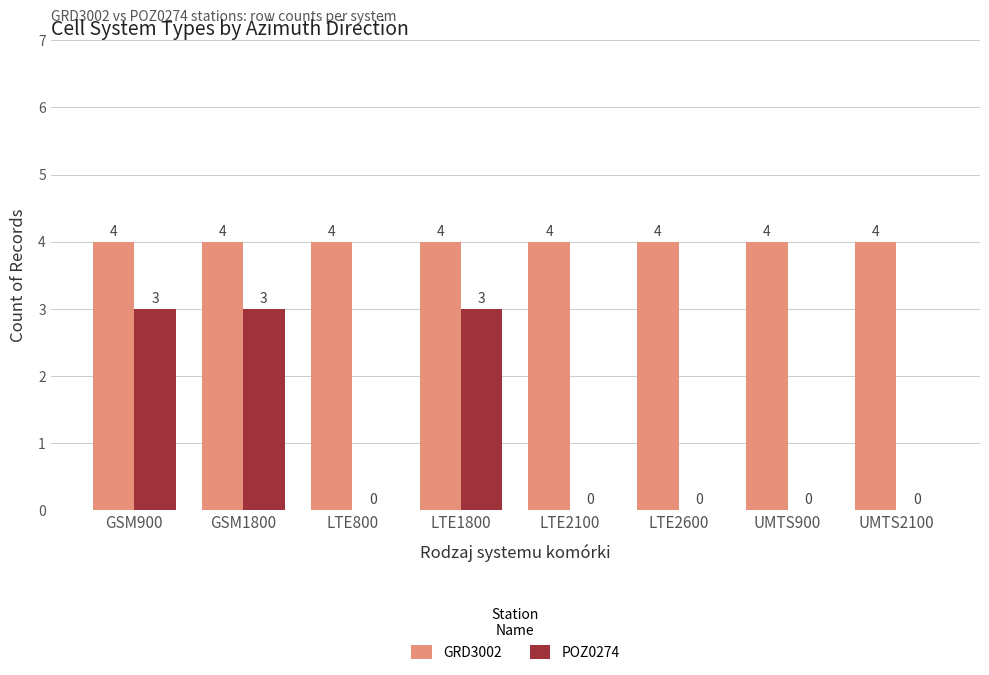

True or false: POZ0274 has a value of 4 at GSM1800.

False